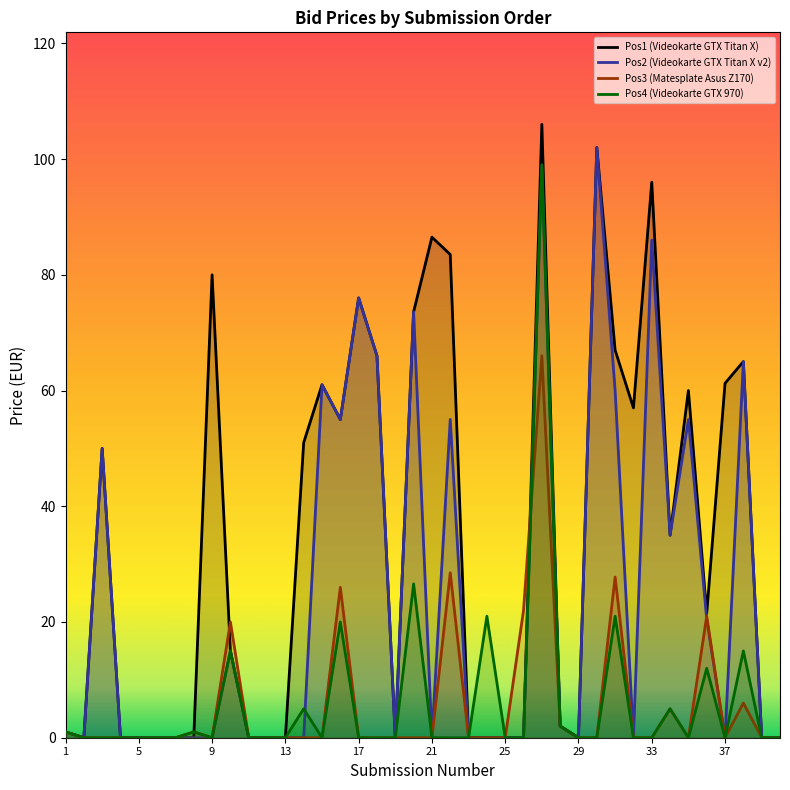

True or false: Pos1 (Videokarte GTX Titan X) has more than 0 interior local peaks.

True